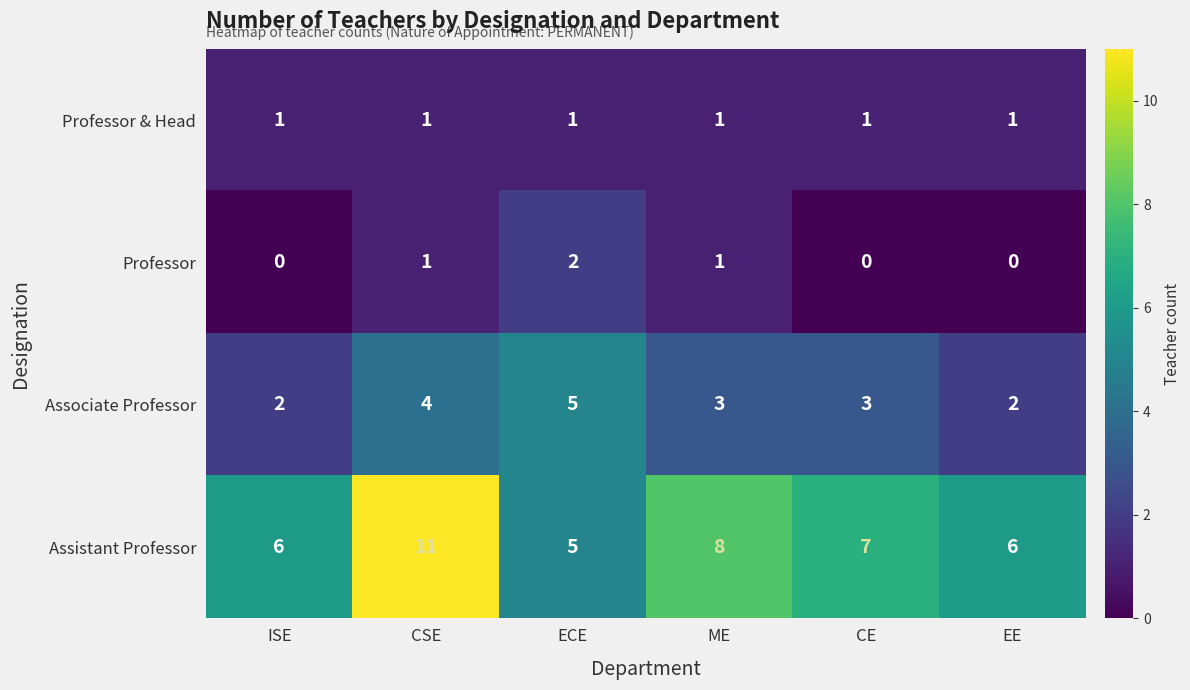

What is the difference between the Assistant Professor values at CSE and ME?

3